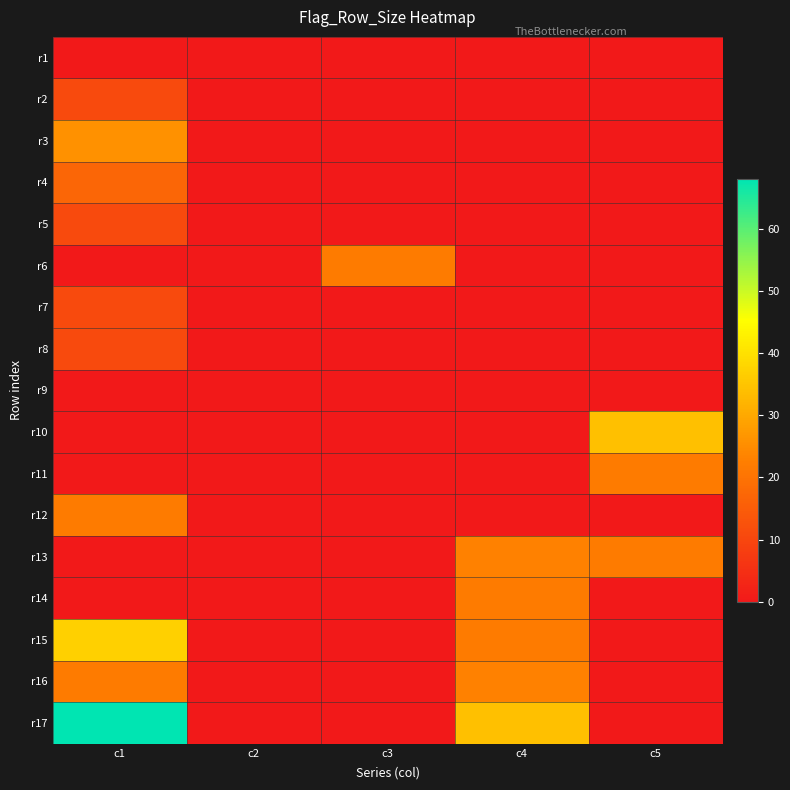

Between c2 and c5, which is larger?

c2